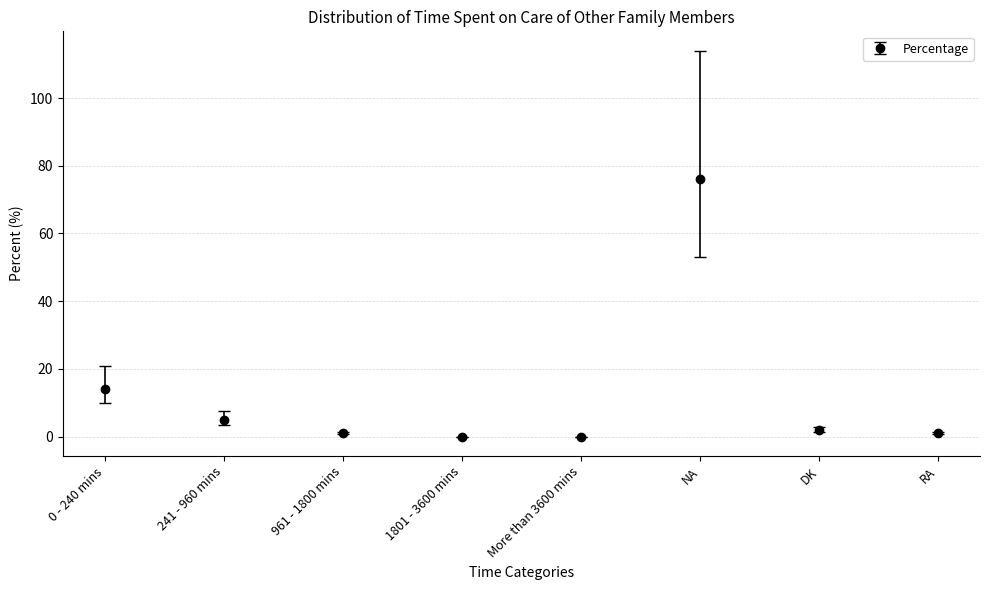

What is the greatest value displayed?

76